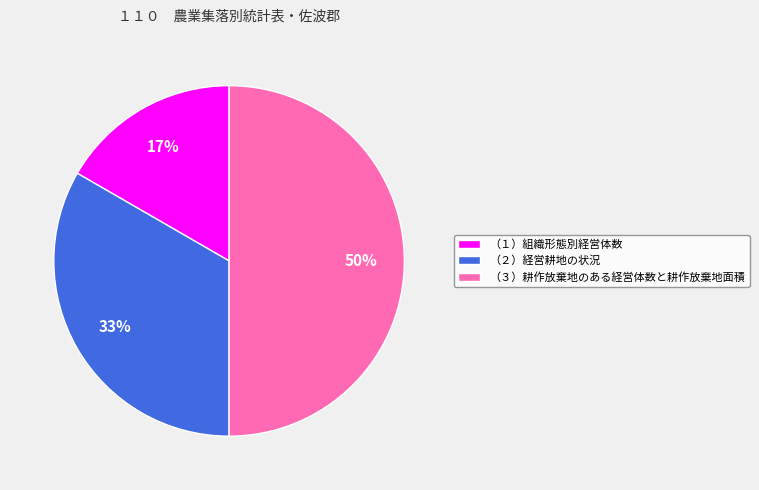

Is the sum of （２）経営耕地の状況 and （３）耕作放棄地のある経営体数と耕作放棄地面積 greater than half?

Yes